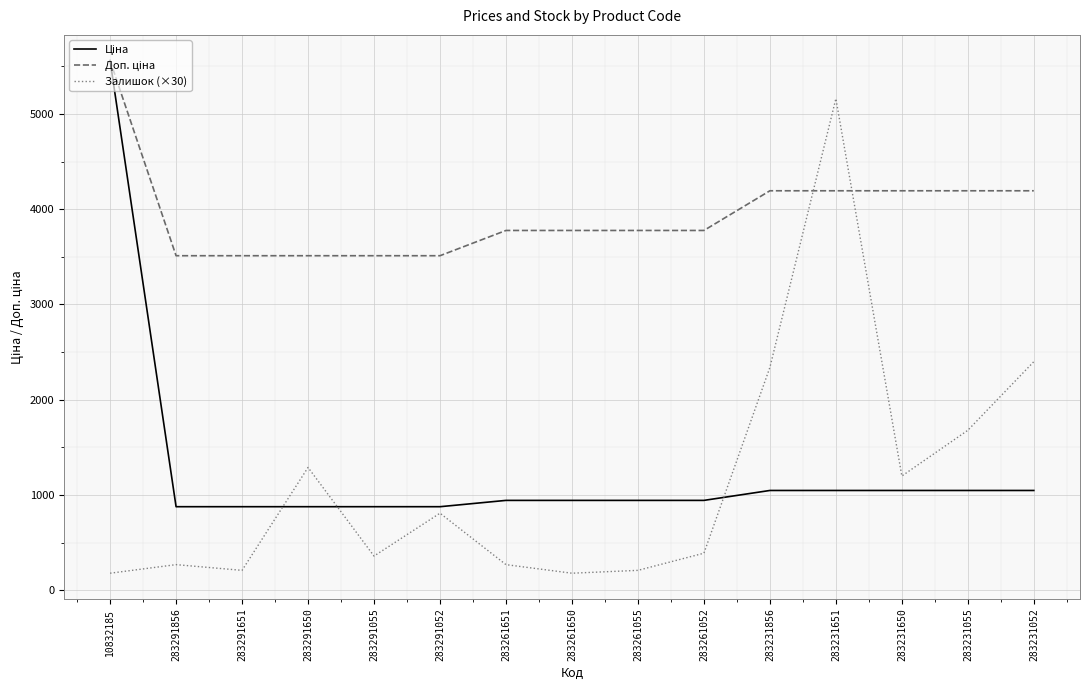

At which category is the sum across all series the highest?

10832185